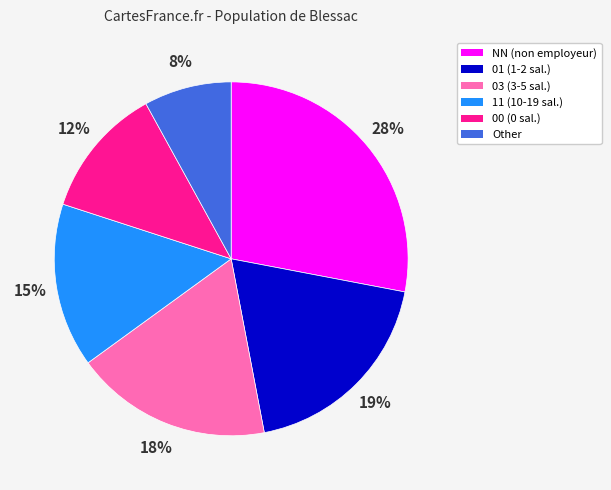

What is the smallest slice in the pie chart?

Other